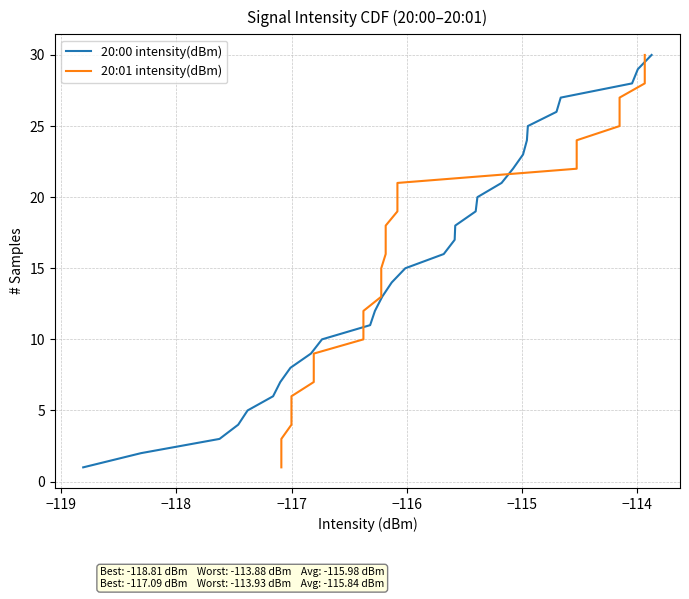

Is this an area chart (filled region under the line)?

No